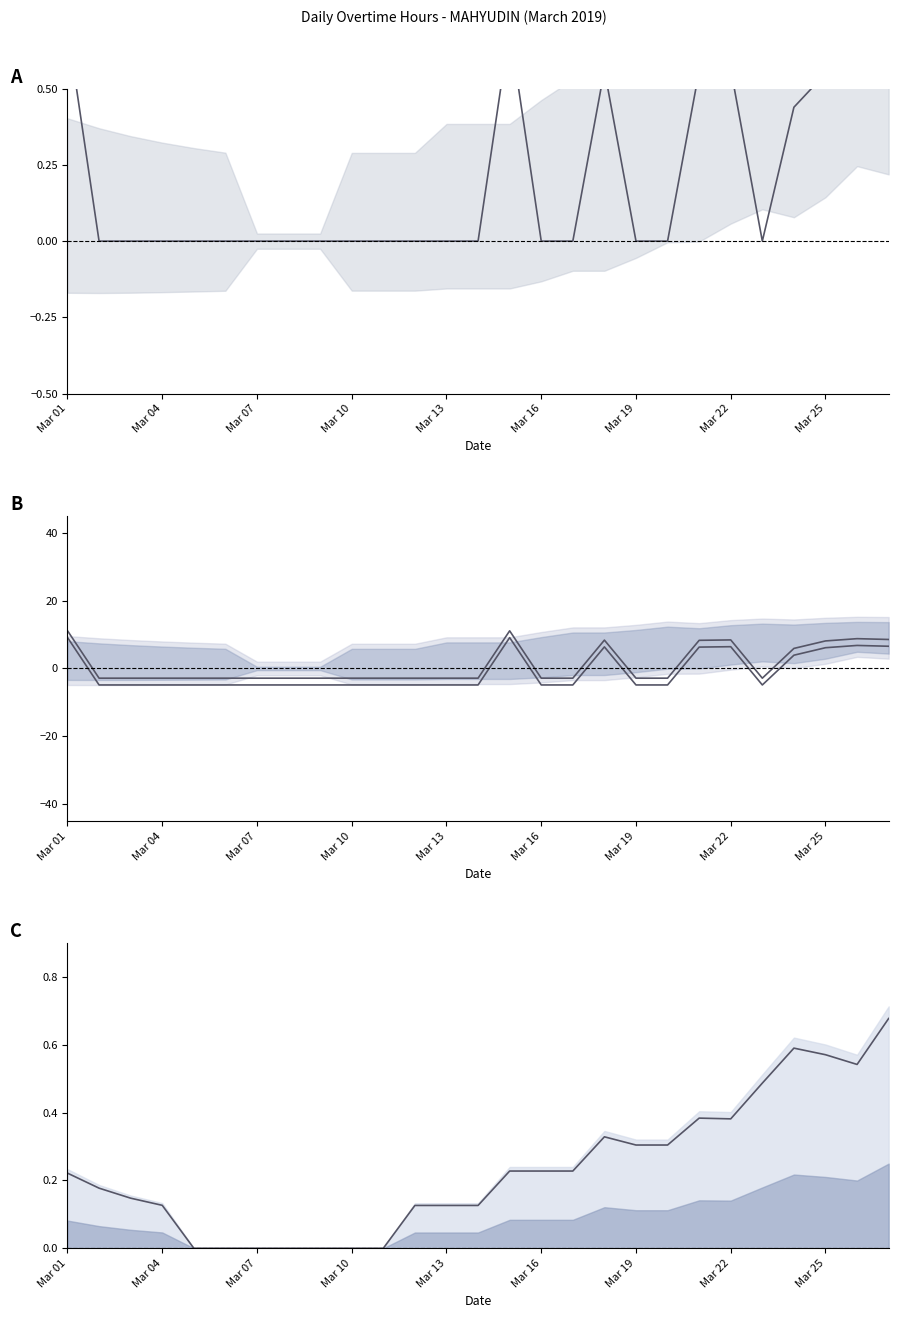

Does the chart have visible grid lines?

No